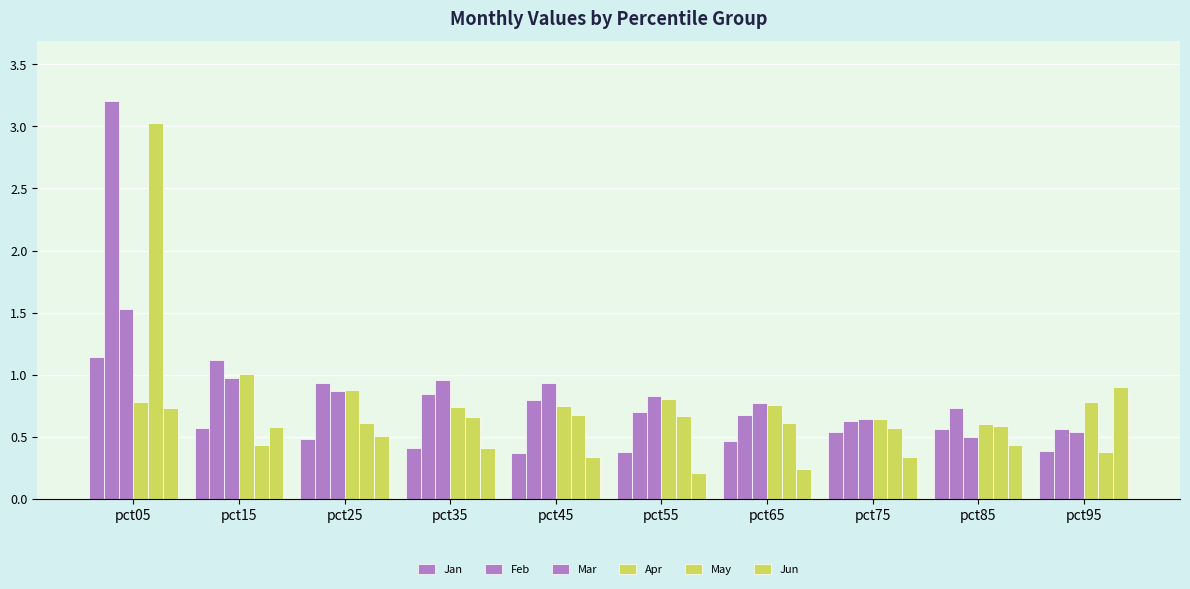

How many bars are there in each group?

6